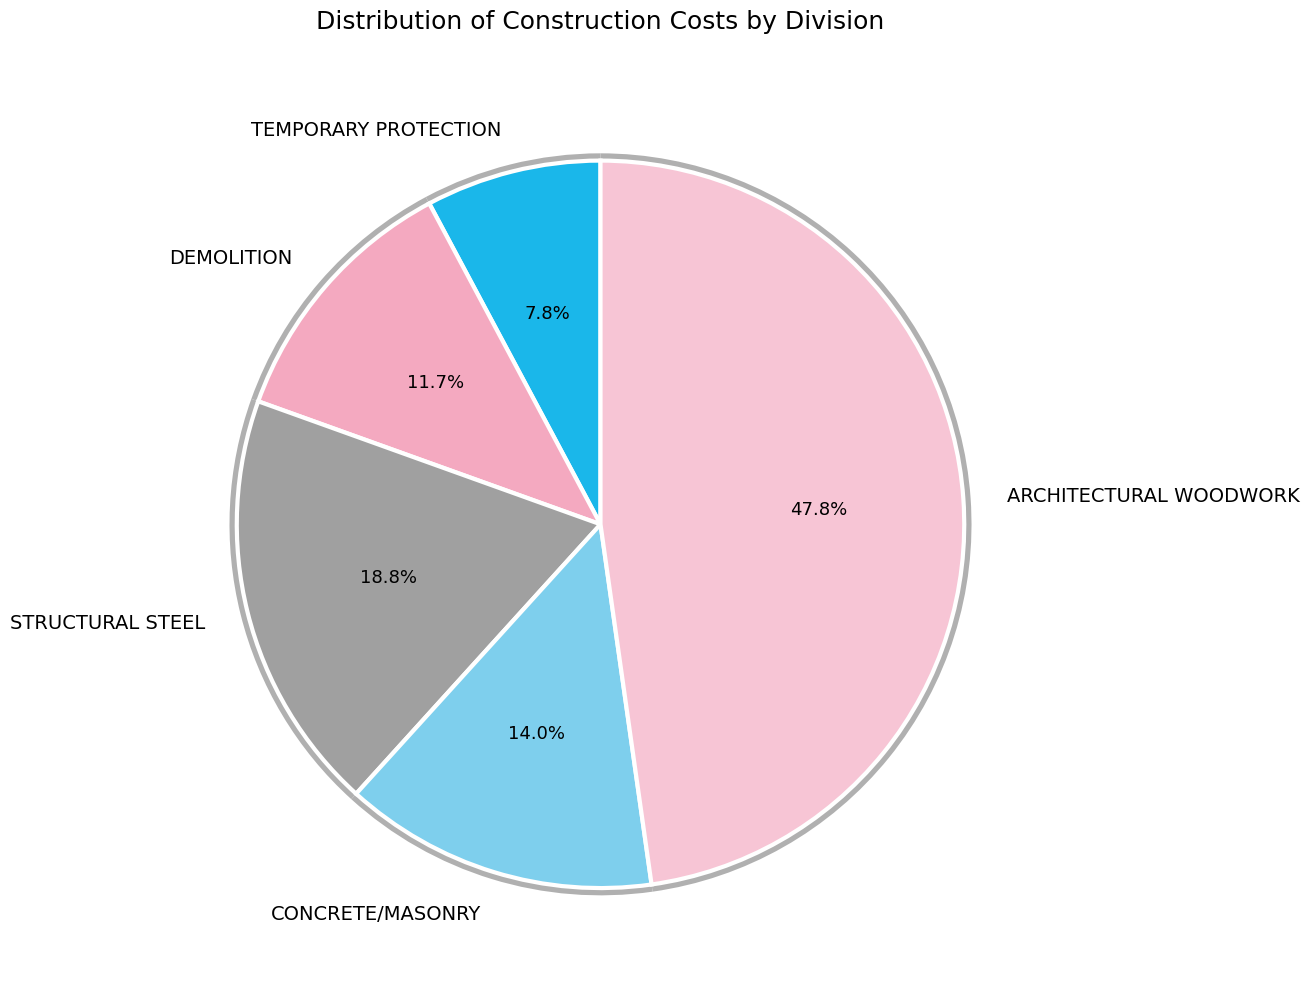

What is the change in value from STRUCTURAL STEEL to CONCRETE/MASONRY?

-6152